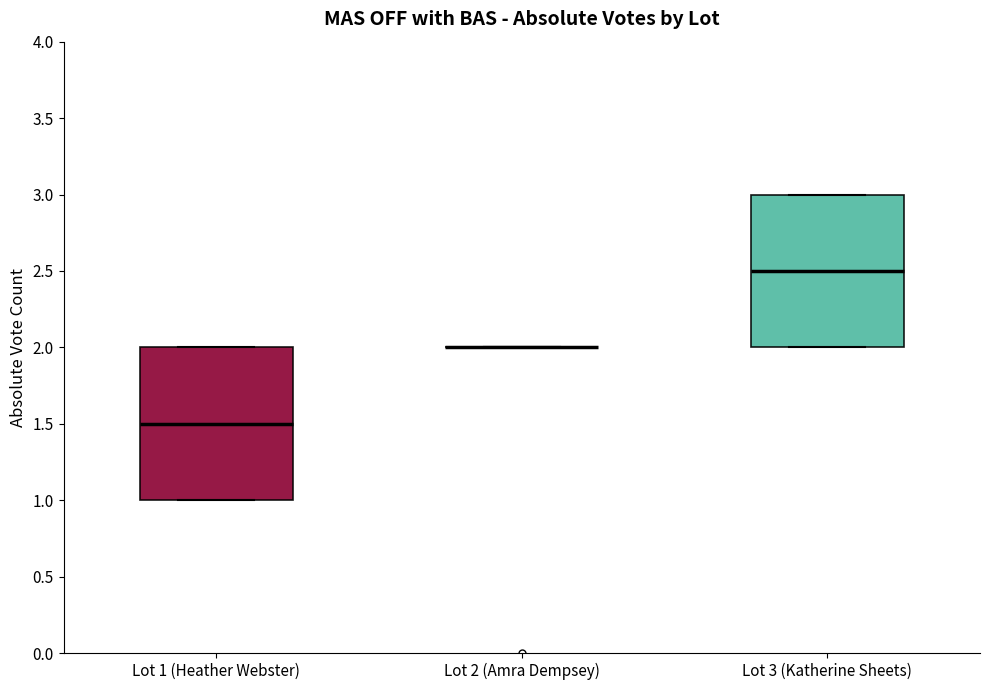

Reading left to right, read every box against the y-axis: the position of its median line, the range the box covers, and the ends of its whiskers. The values are not printed on the chart, so give them approximately, as read against the axis.

Lot 1 (Heather Webster): median 1.5, box 1.0 to 2.0, whiskers 1.0 to 2.0
Lot 2 (Amra Dempsey): box collapsed to a line at 2.0, whiskers 2.0 to 2.0
Lot 3 (Katherine Sheets): median 2.5, box 2.0 to 3.0, whiskers 2.0 to 3.0